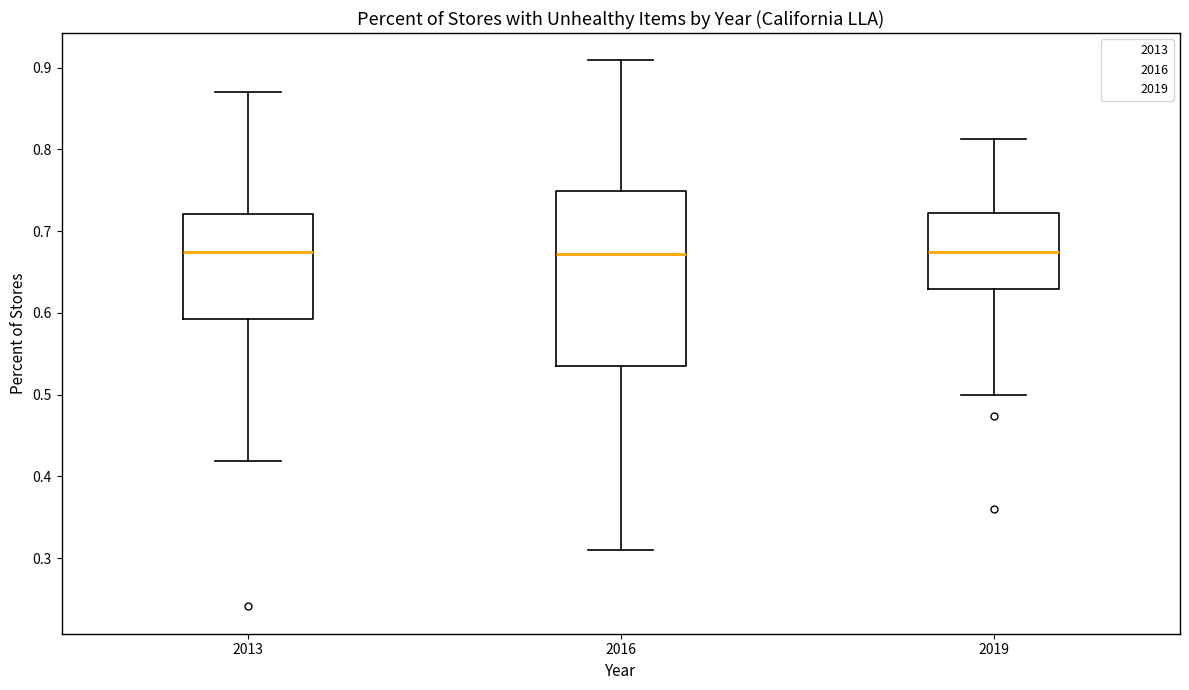

Reading left to right, transcribe this box plot: for each box, give where its median line is, the range the box spans, and where its two whiskers end, as read against the y-axis. The values are not printed on the chart, so give them approximately, as read against the axis.

2013: median 0.67, box 0.59 to 0.72, whiskers 0.42 to 0.87
2016: median 0.67, box 0.54 to 0.75, whiskers 0.31 to 0.91
2019: median 0.67, box 0.63 to 0.72, whiskers 0.50 to 0.81